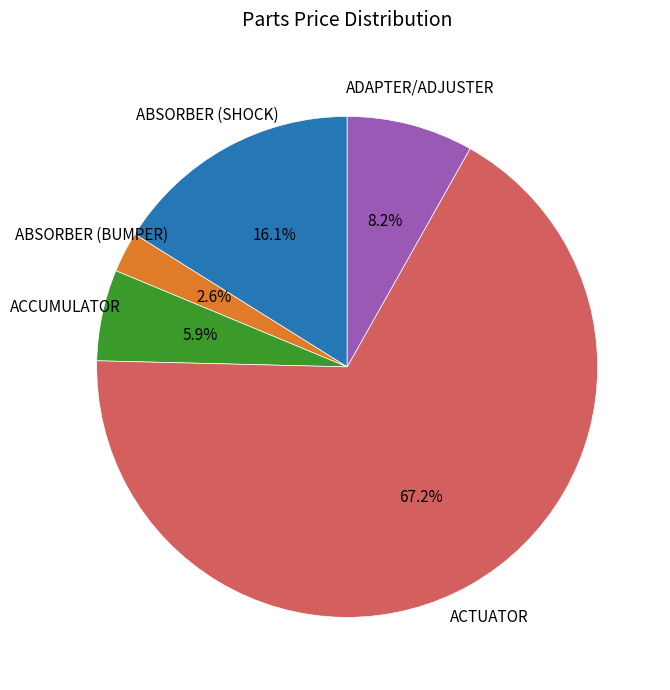

Which slice is the largest?

ACTUATOR